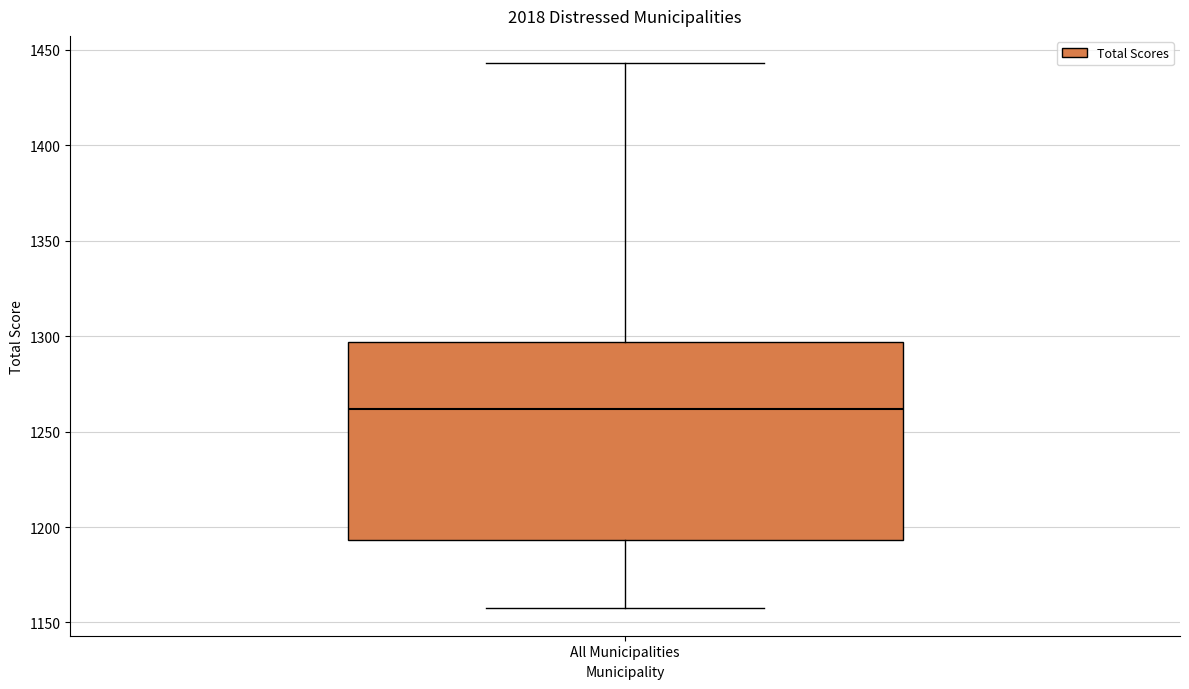

Transcribe this box plot: give where the median line is, the range the box spans, and where the two whiskers end, as read against the y-axis. The values are not printed on the chart, so give them approximately, as read against the axis.

median 1260, box 1195 to 1295, whiskers 1155 to 1445